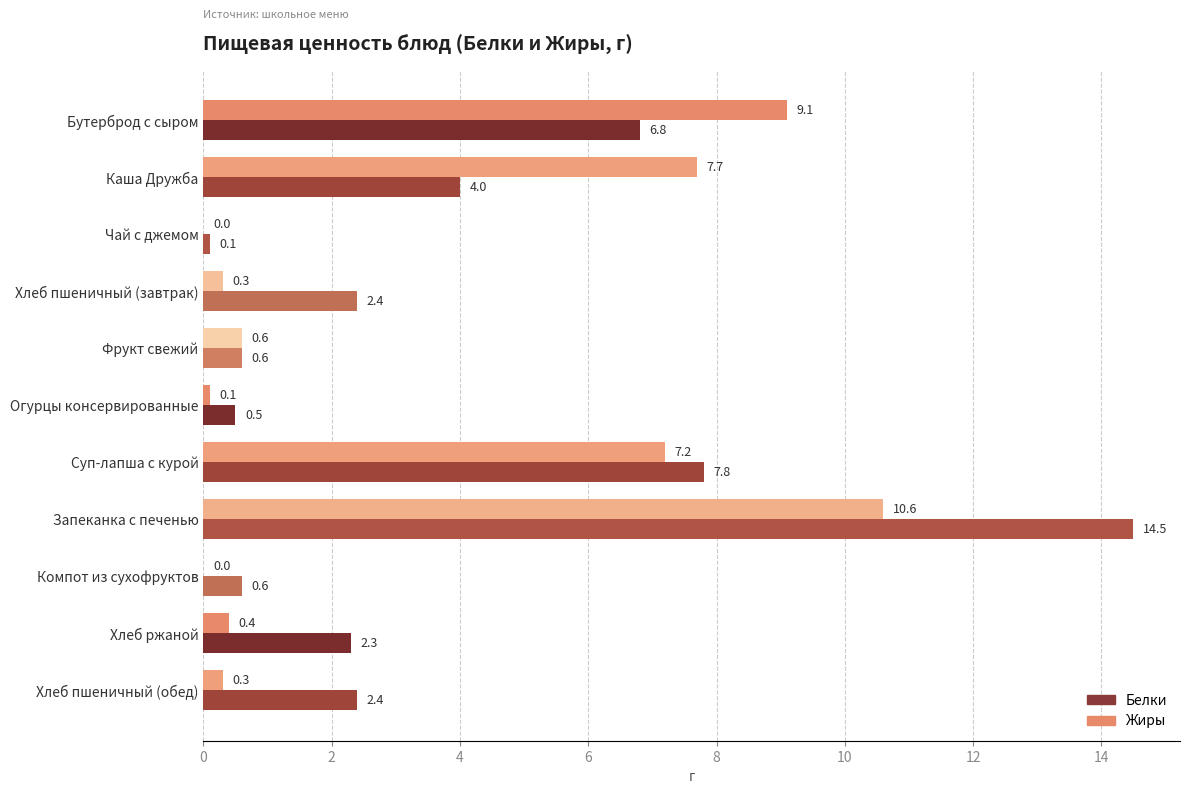

What is the maximum value shown in the chart?

14.5